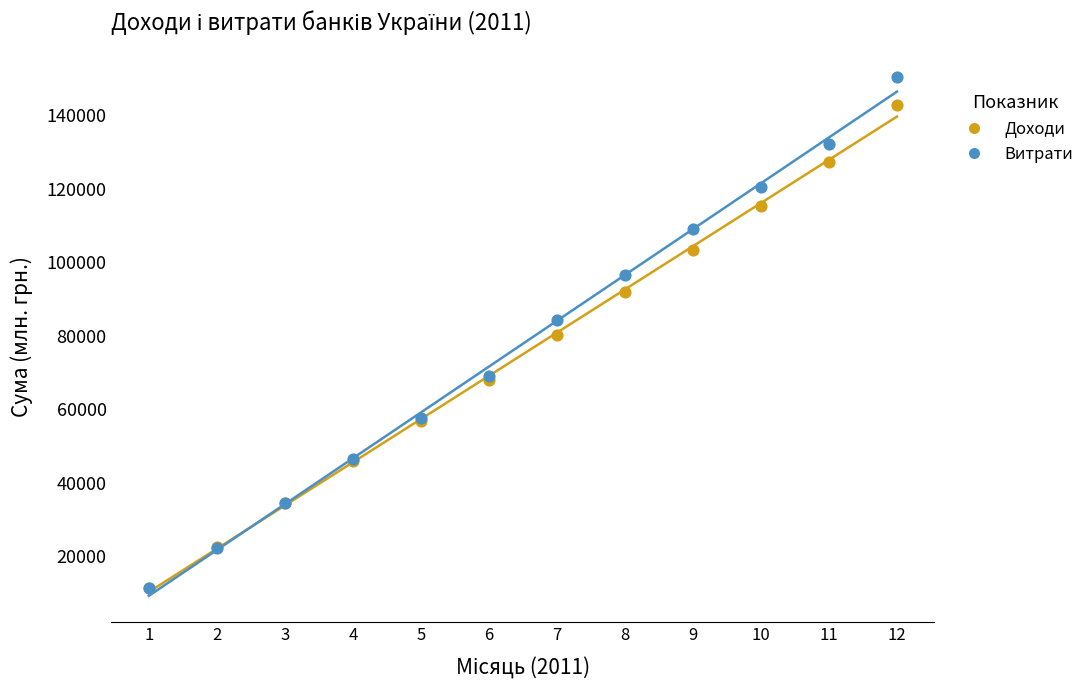

In the Доходи series, what Y value is closest to 77008?

80227.9